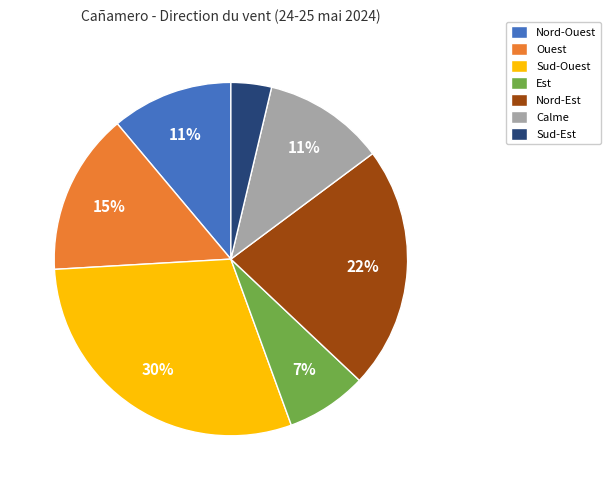

What is the largest slice in the pie chart?

Sud-Ouest